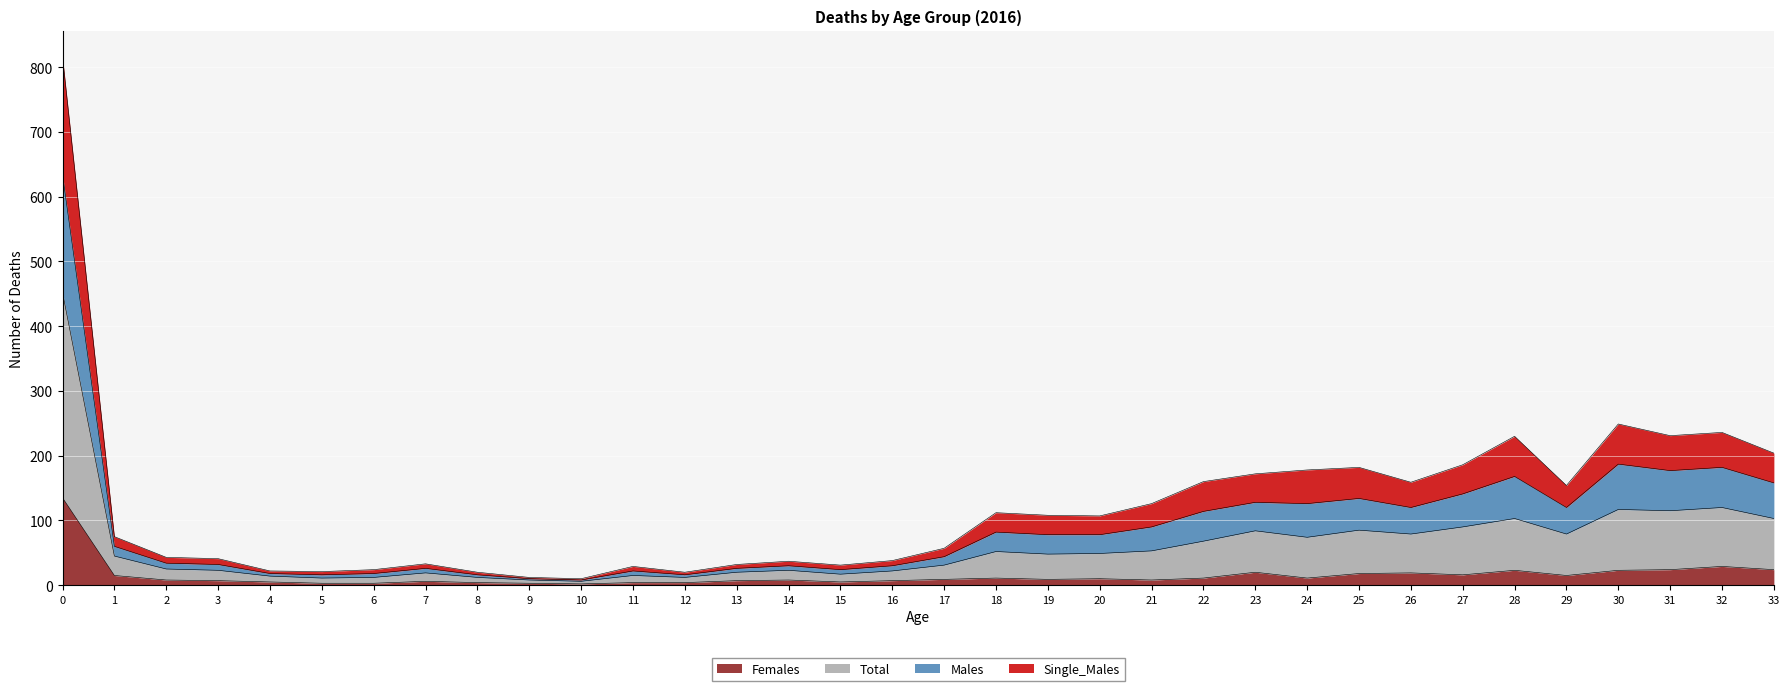

The Females series shows 24 at 31. True or false?

True